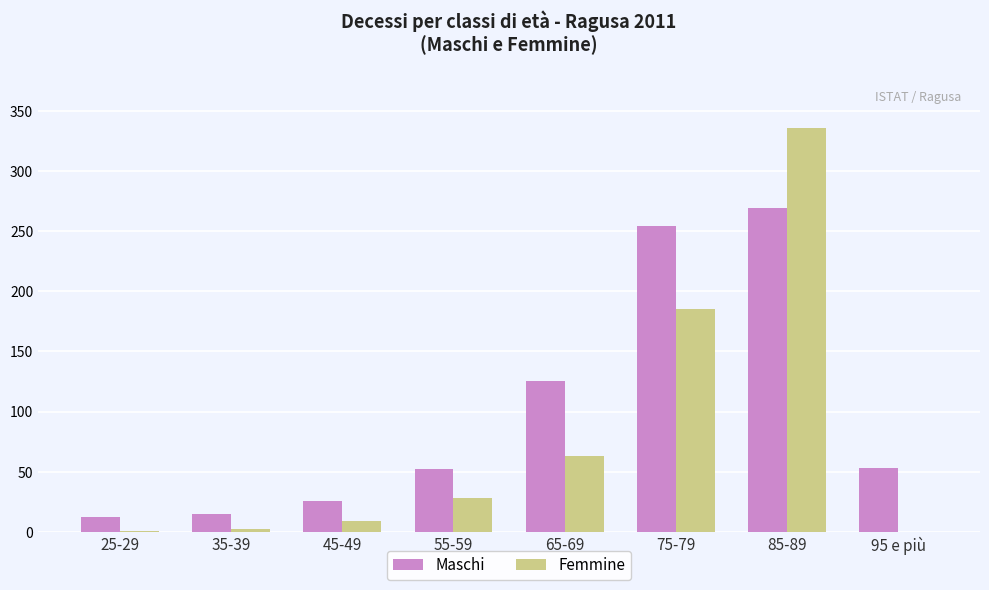

Which category has the highest value in the Femmine series?

85-89